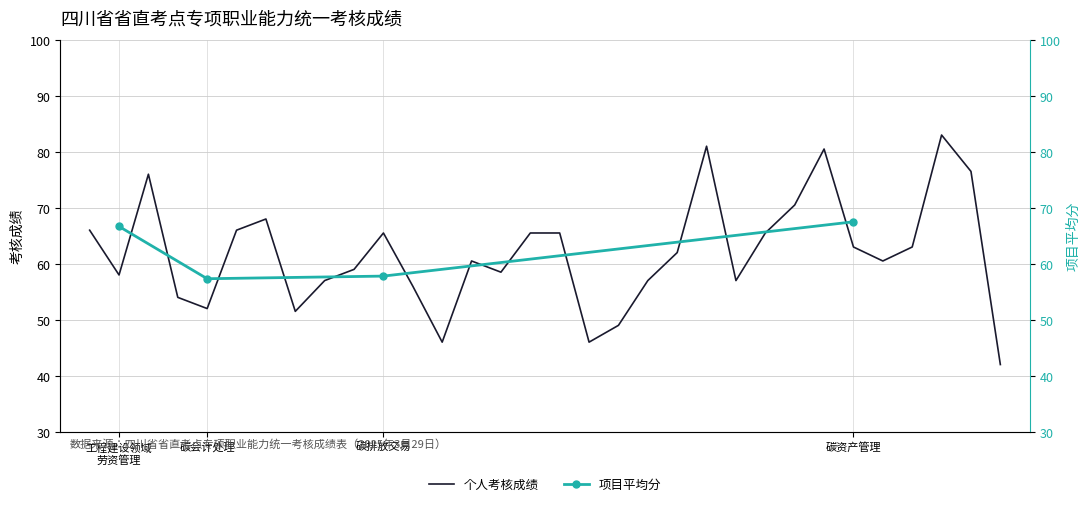

How many interior local valleys (lower than both neighbors) does the data have?

8